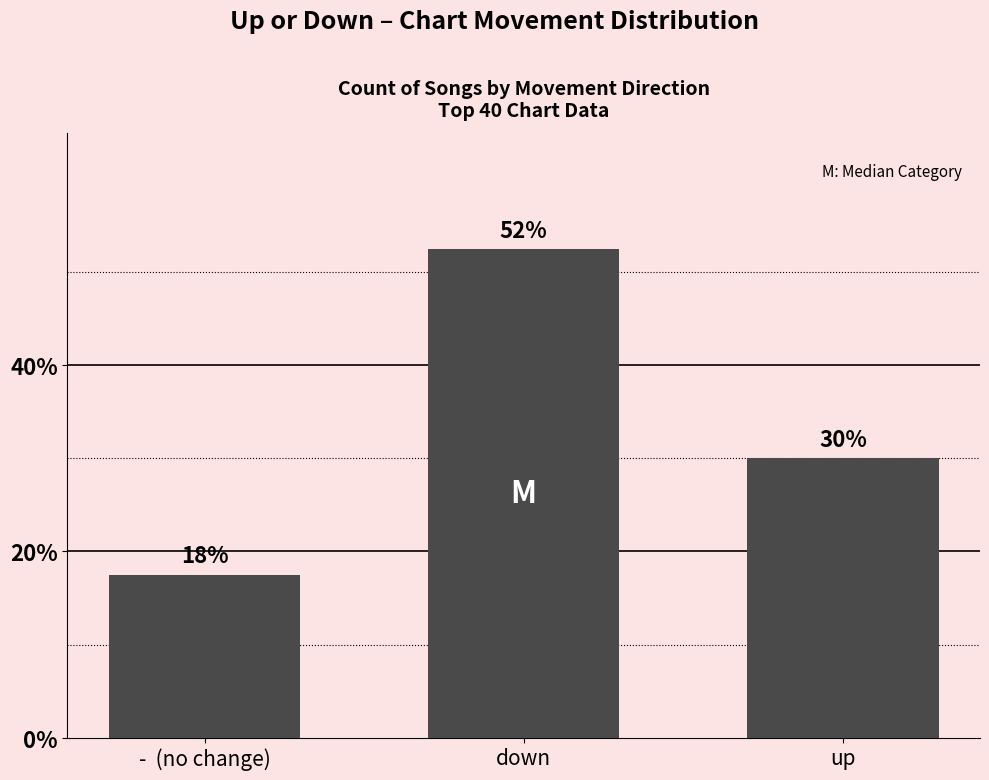

List the labels in order of value, smallest first.

-  (no change), up, down